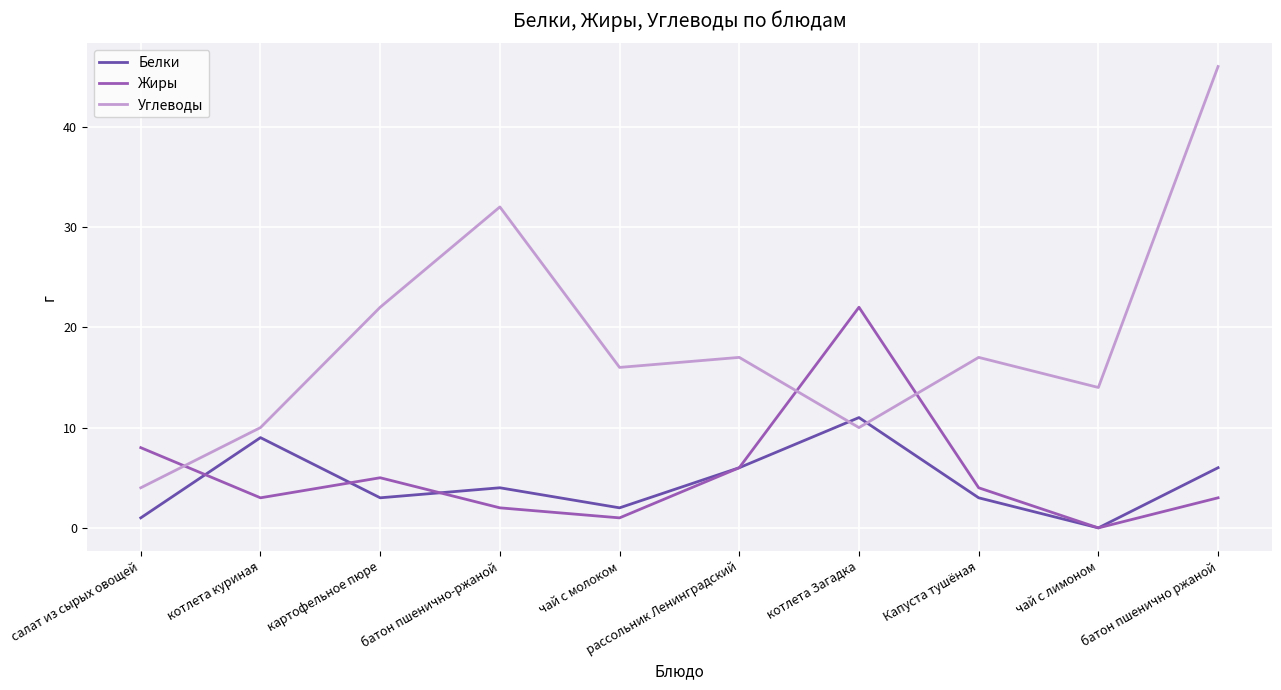

At which label does Белки first exceed 4?

котлета куриная